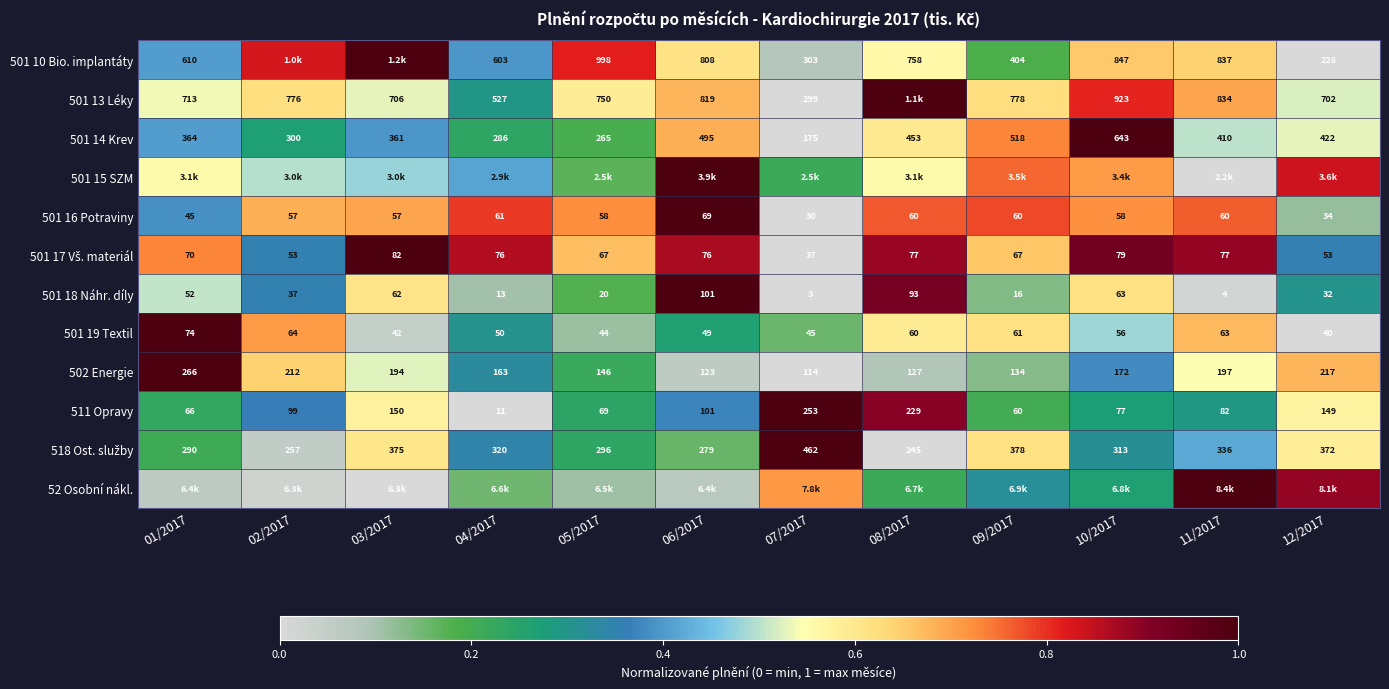

Which has a higher value, 04/2017 or 10/2017?

10/2017